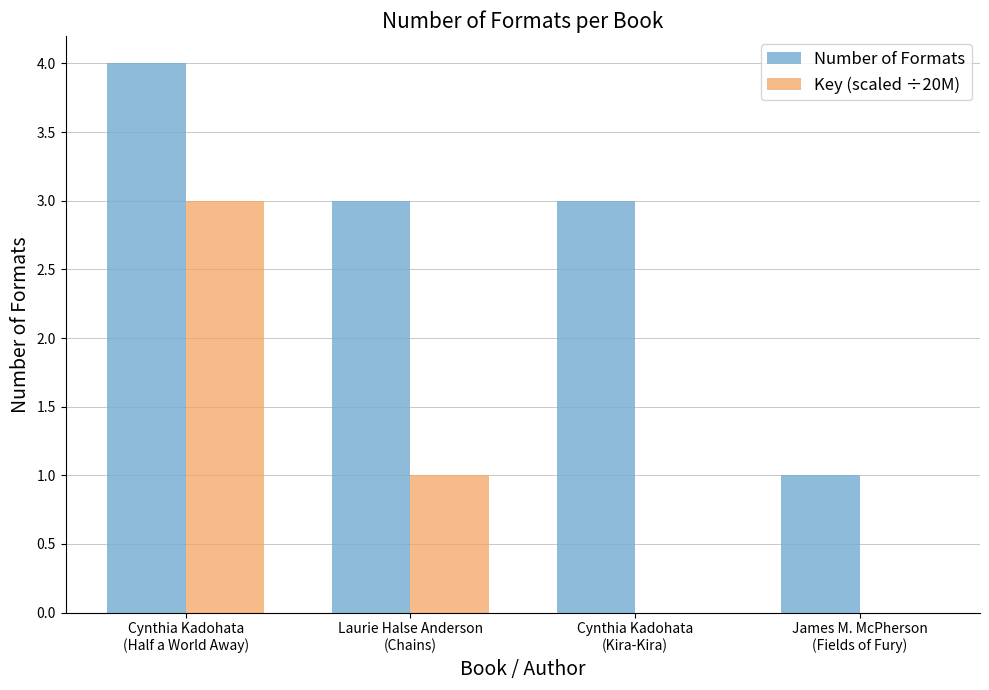

What is the average value of the Number of Formats series?

3